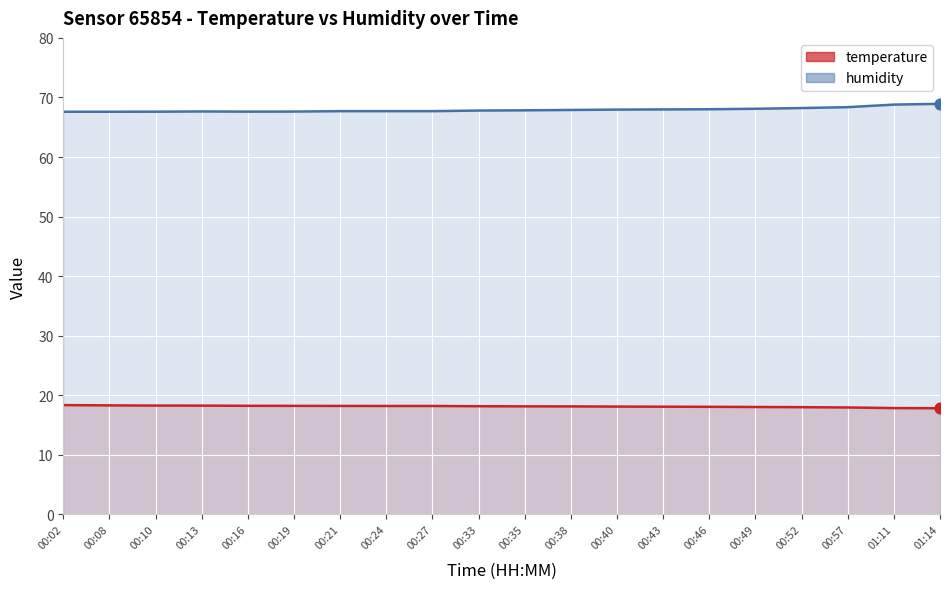

At which category is the sum across all series the highest?

01:14